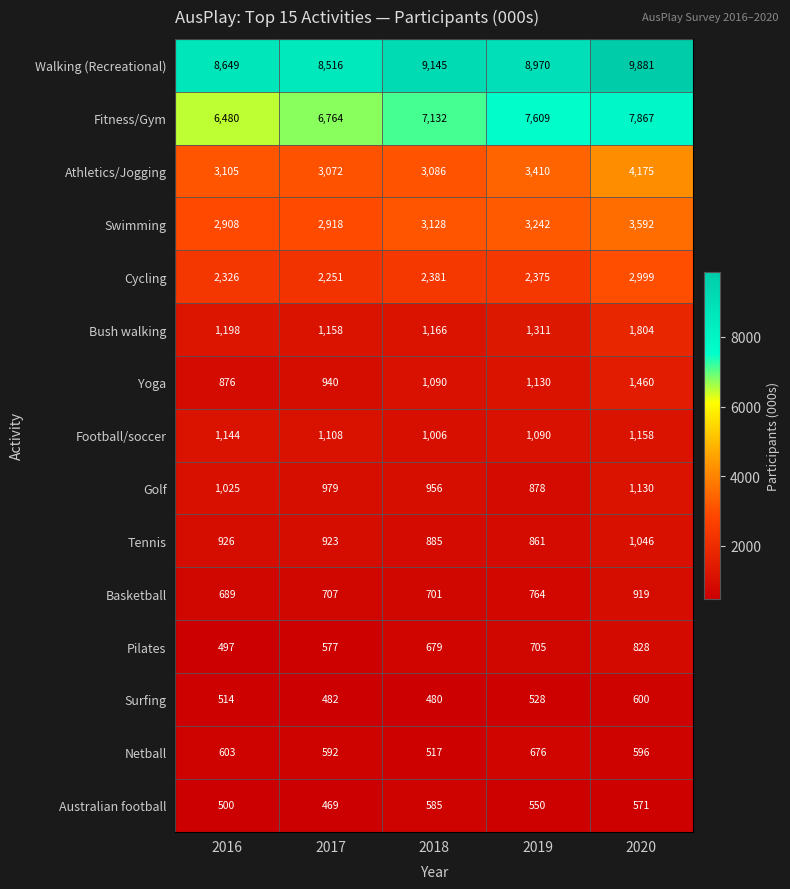

Rank the series at 2016 from lowest to highest value.

Pilates, Australian football, Surfing, Netball, Basketball, Yoga, Tennis, Golf, Football/soccer, Bush walking, Cycling, Swimming, Athletics/Jogging, Fitness/Gym, Walking (Recreational)